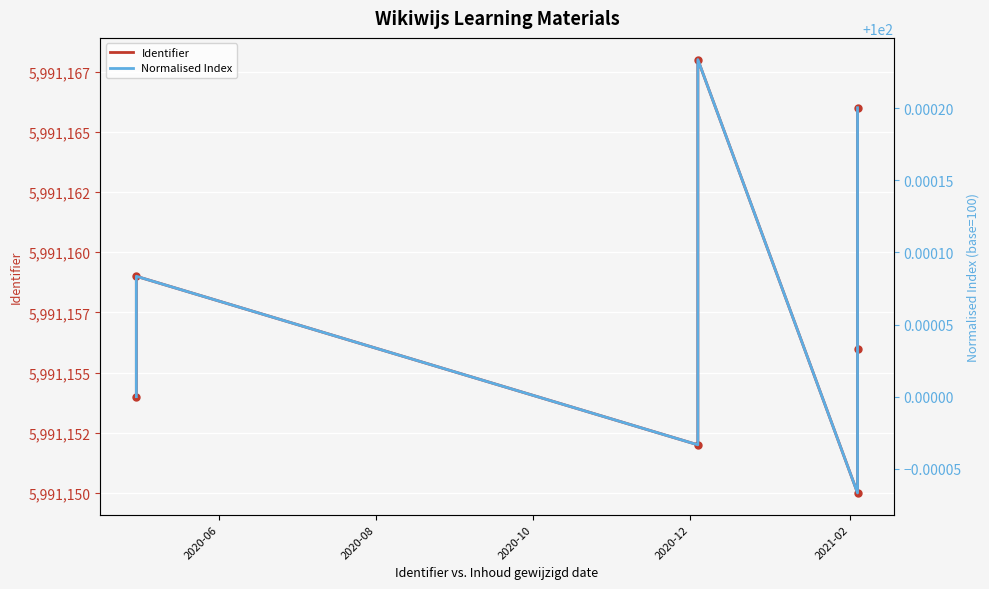

What is the label of the 5th point from the left?

2021-02